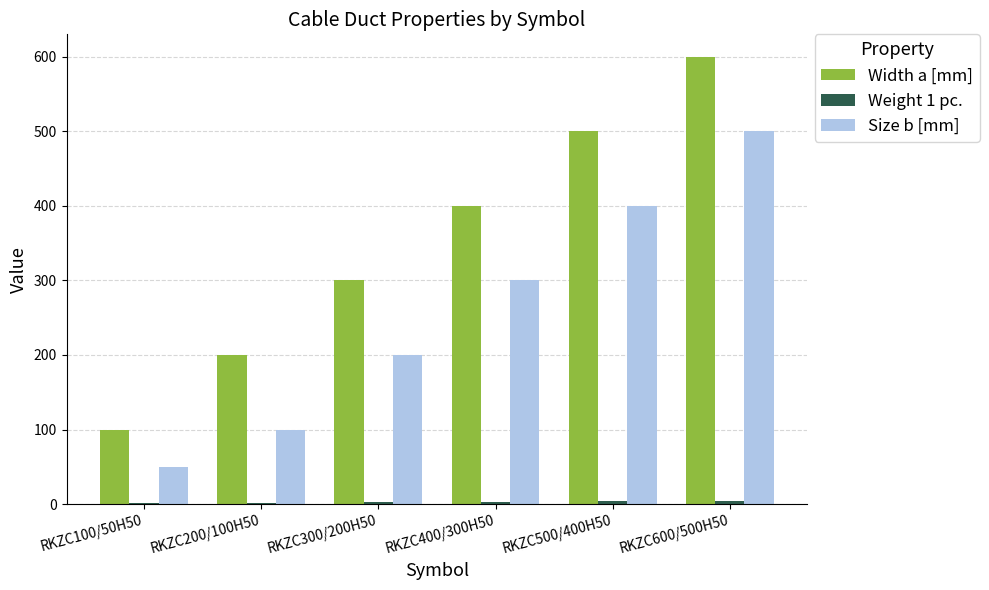

Which series changed the most between RKZC100/50H50 and RKZC300/200H50?

Width a [mm]